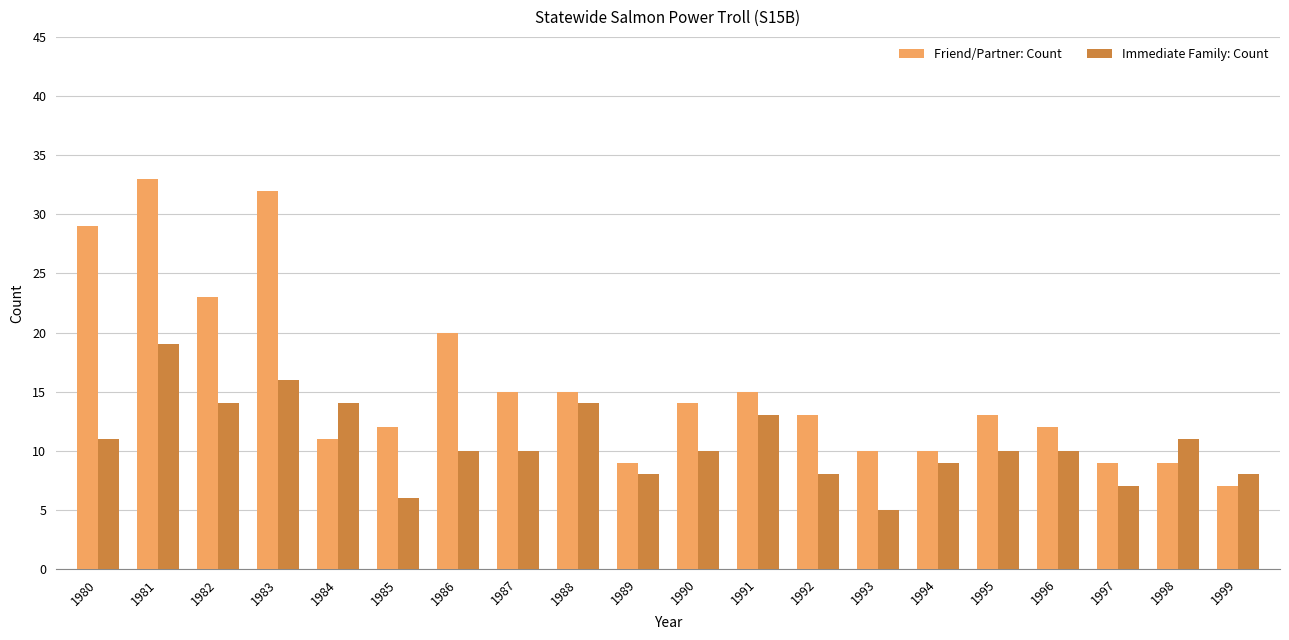

Which label corresponds to the smallest value in the chart?

1993